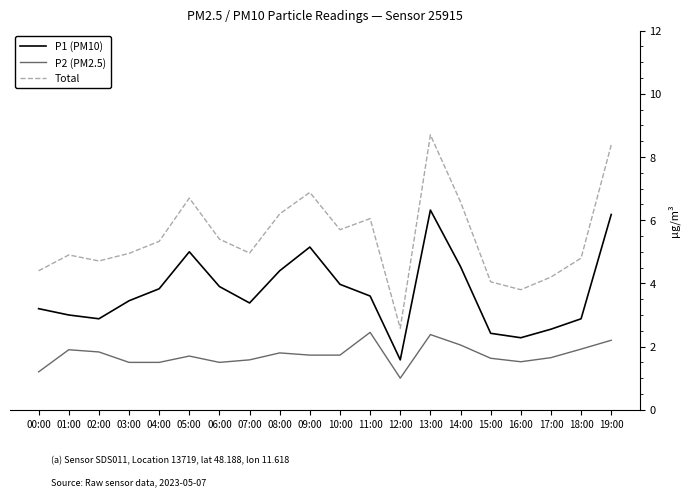

Count the number of categories in the chart.

20